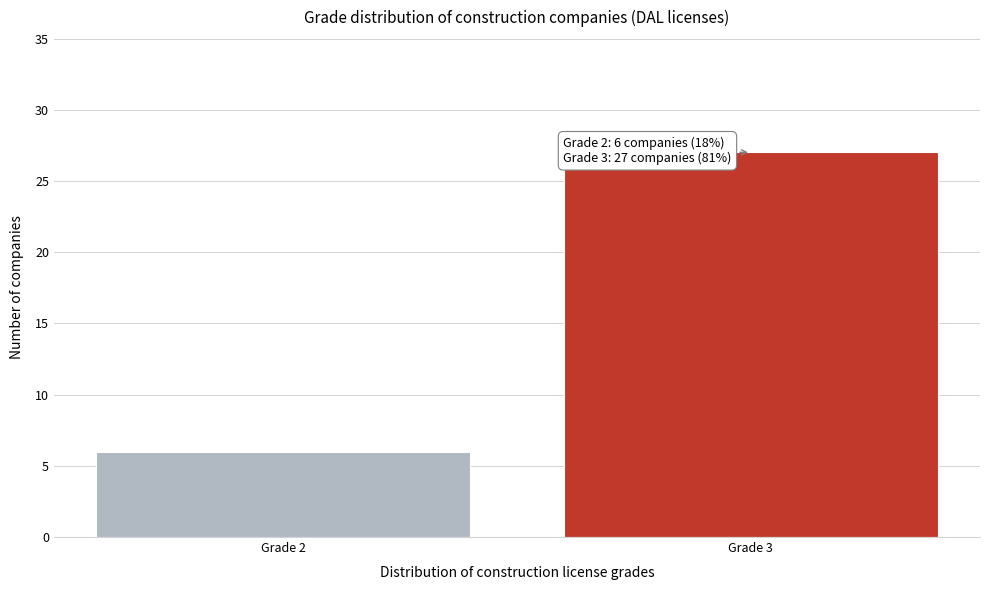

Reading left to right, extract all data points from this chart.

Grade 2=6	Grade 3=27